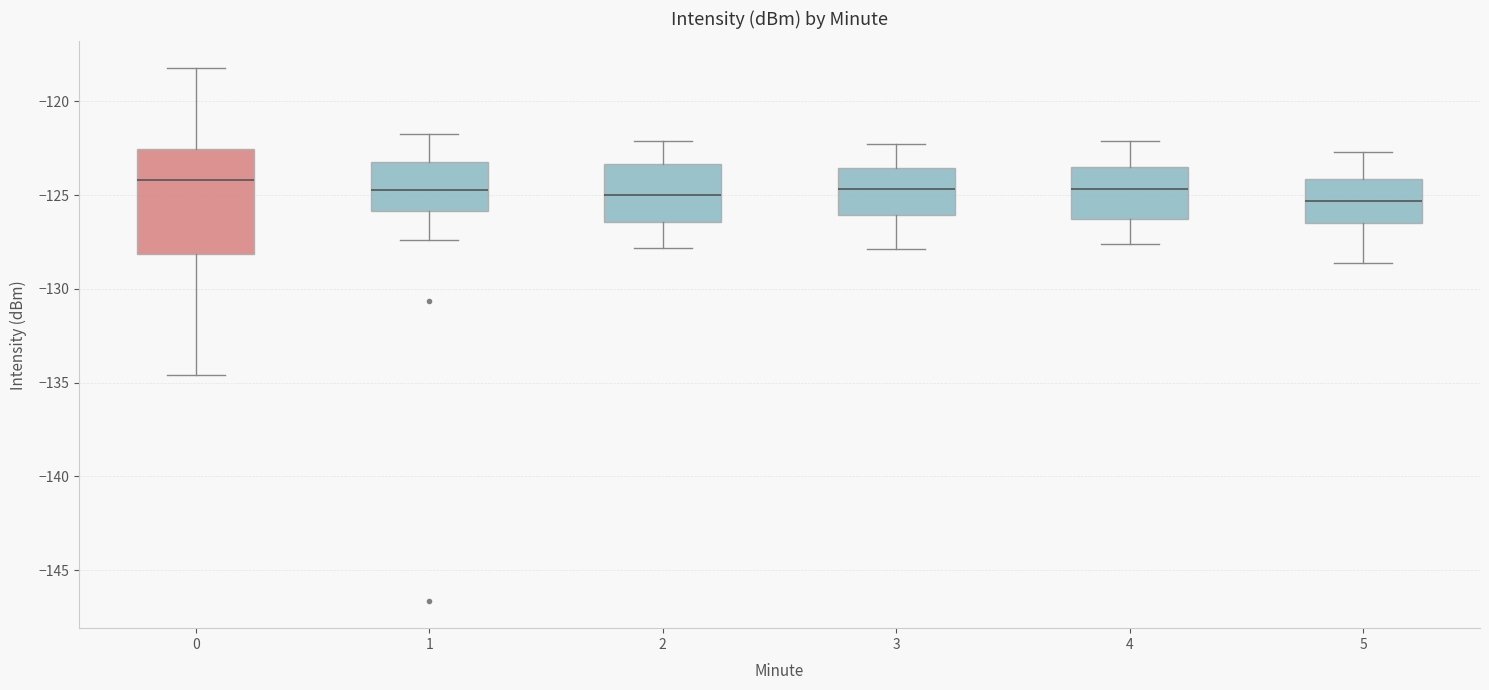

Reading left to right, read every box against the y-axis: the position of its median line, the range the box covers, and the ends of its whiskers. The values are not printed on the chart, so give them approximately, as read against the axis.

0: median -124.0, box -128.0 to -122.5, whiskers -134.5 to -118.0
1: median -124.5, box -126.0 to -123.0, whiskers -127.5 to -121.5
2: median -125.0, box -126.5 to -123.5, whiskers -128.0 to -122.0
3: median -124.5, box -126.0 to -123.5, whiskers -128.0 to -122.5
4: median -124.5, box -126.0 to -123.5, whiskers -127.5 to -122.0
5: median -125.5, box -126.5 to -124.0, whiskers -128.5 to -122.5